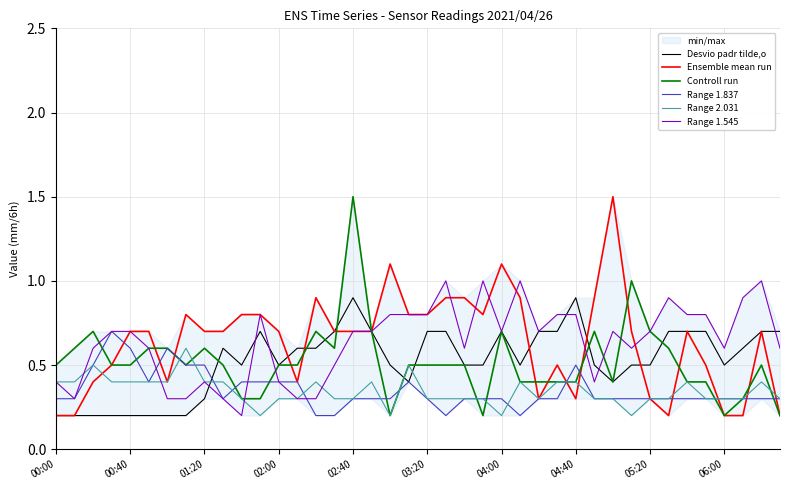

At which category does Desvio padr tilde,o reach its first local valley?

10